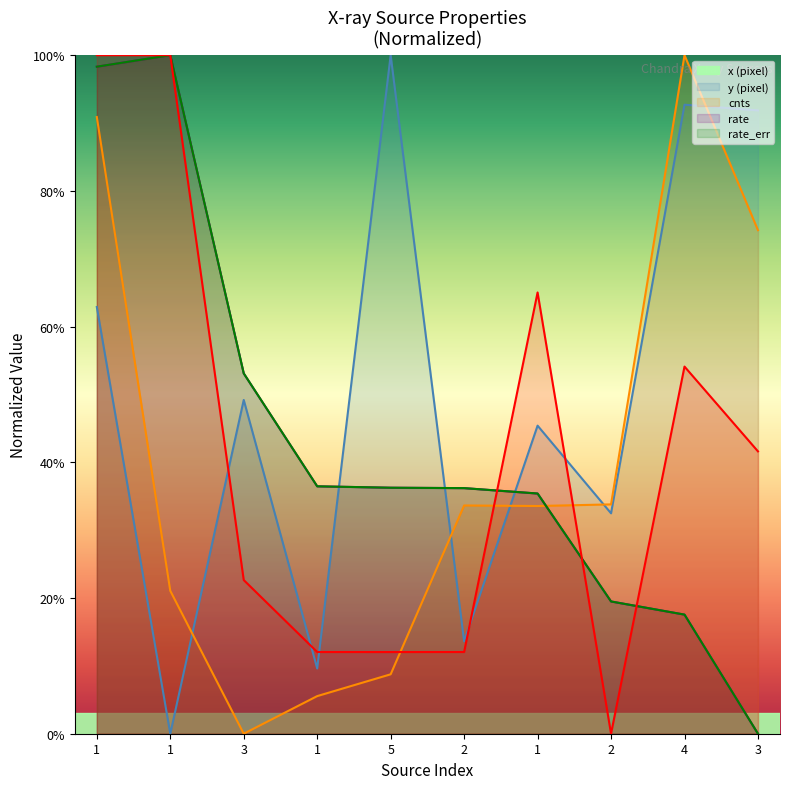

At how many categories does at least one series exceed 0?

10